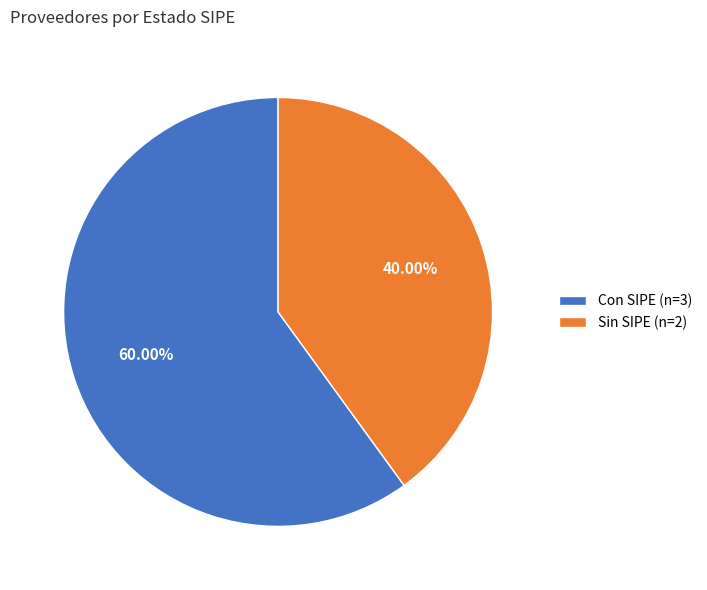

Do Sin SIPE (n=2) and Con SIPE (n=3) together represent more than half of the pie?

Yes